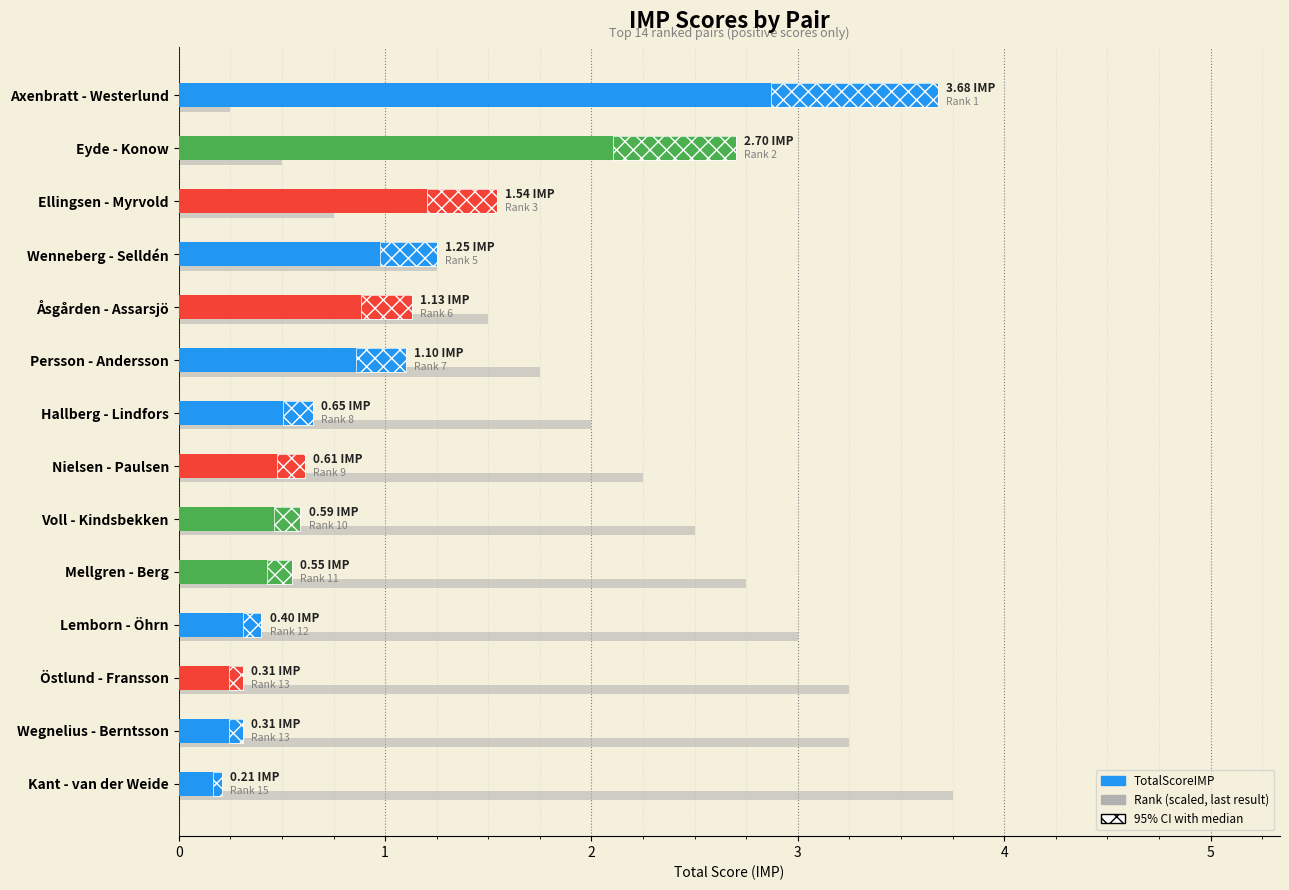

The chart shows a value of 0.3 at Wegnelius - Berntsson. True or false?

True